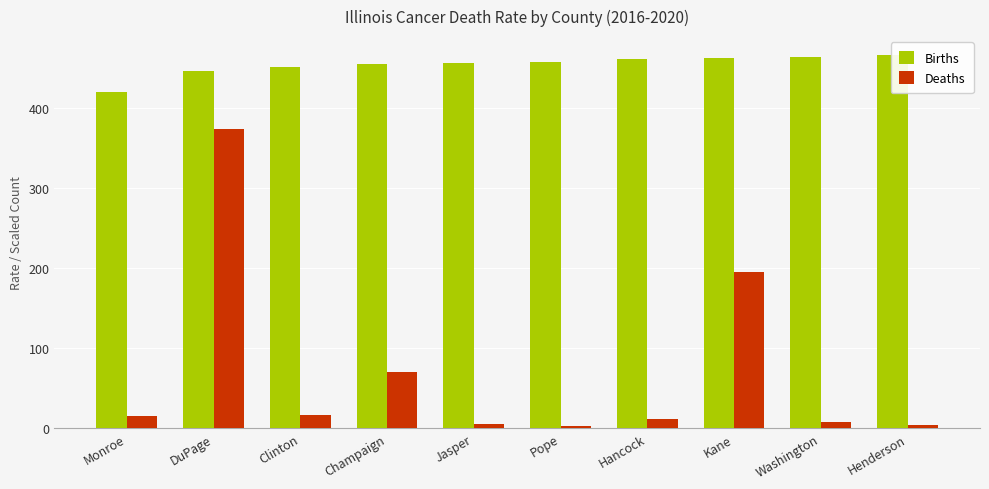

True or false: Deaths has a value of 195.7 at Kane.

True